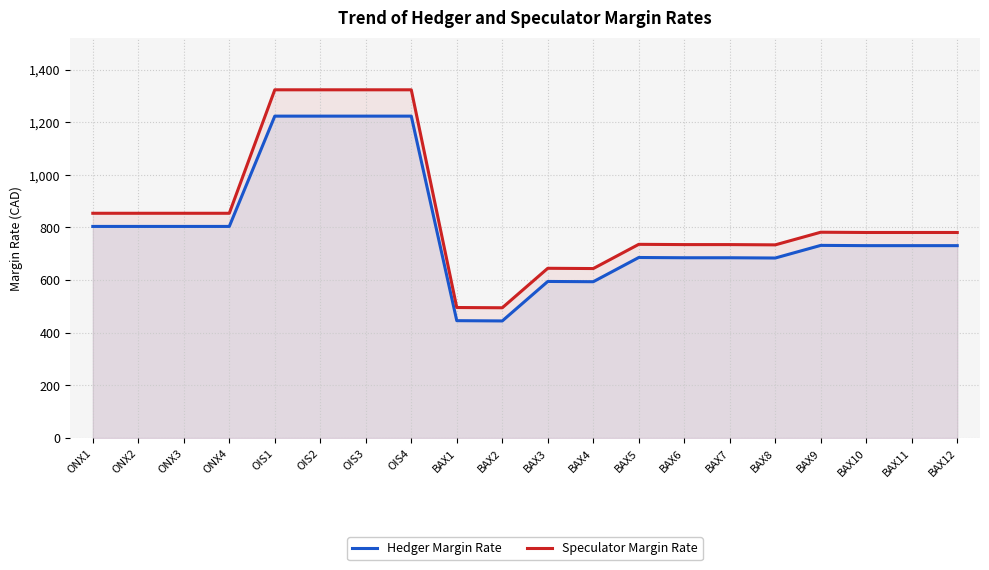

Read the Hedger Margin Rate value at OIS4.

1223